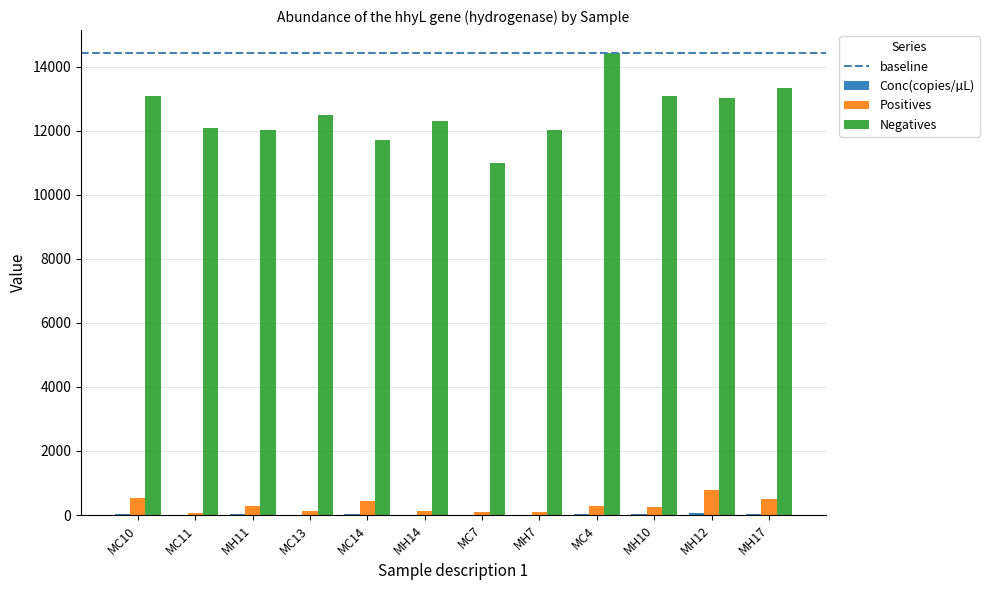

The value of Positives at MH17 is 502.0. True or false?

True